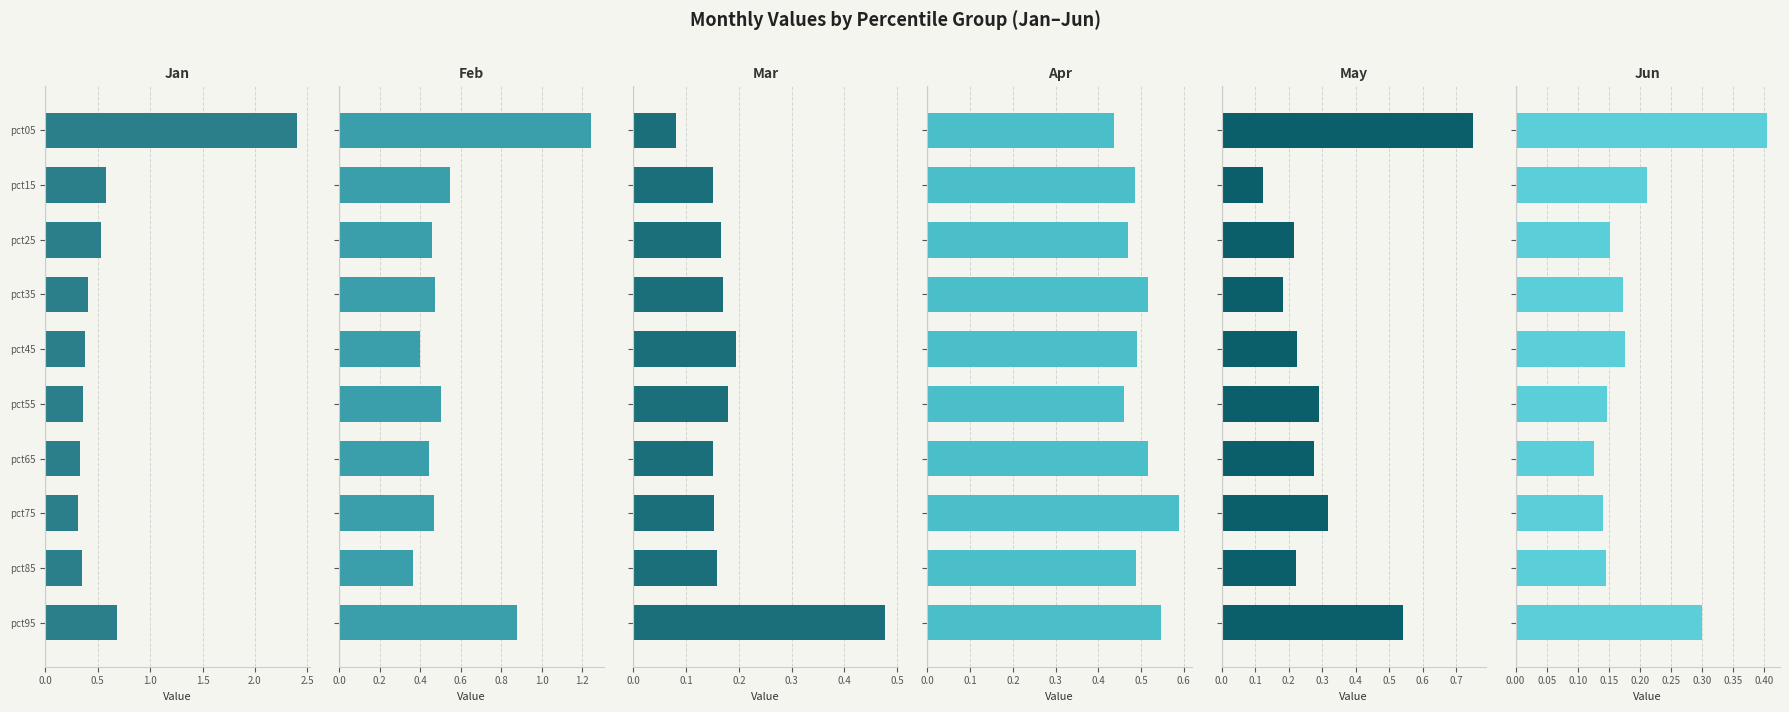

How many bars are there in each group?

6